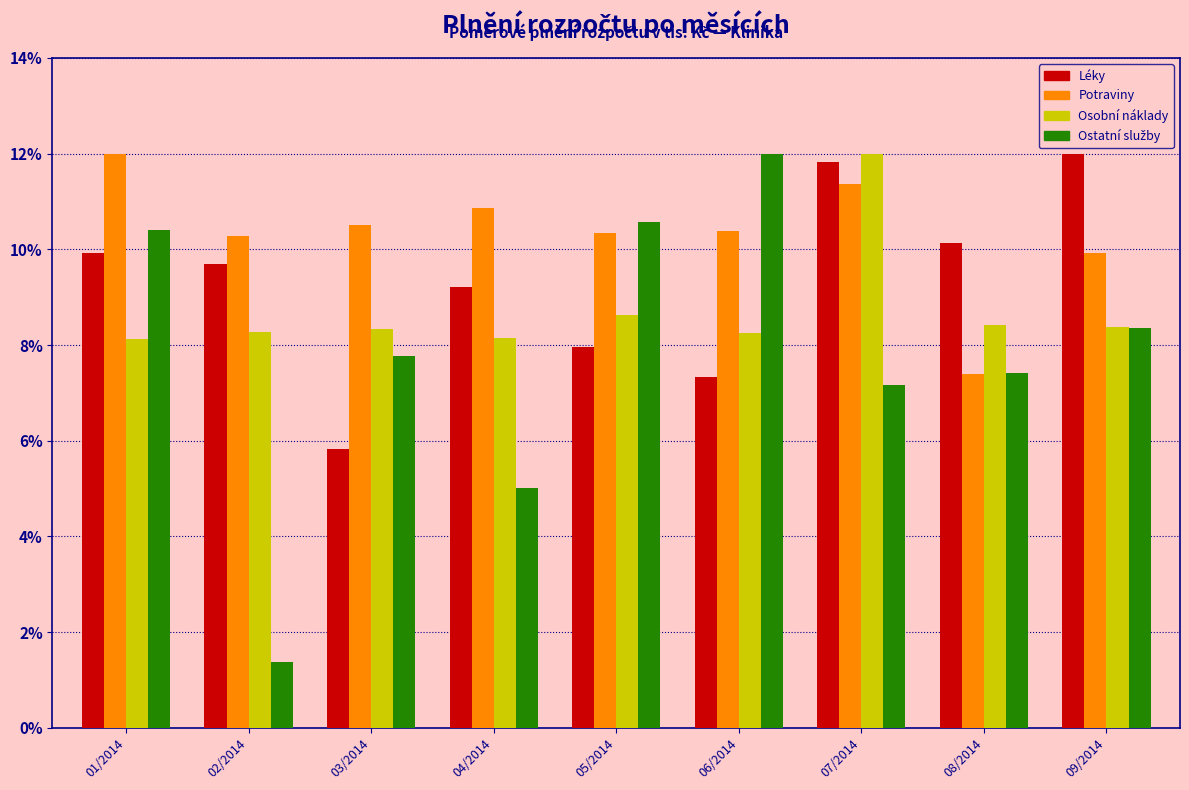

Is the value of Potraviny at 06/2014 greater than the value of Osobní náklady at 09/2014?

Yes